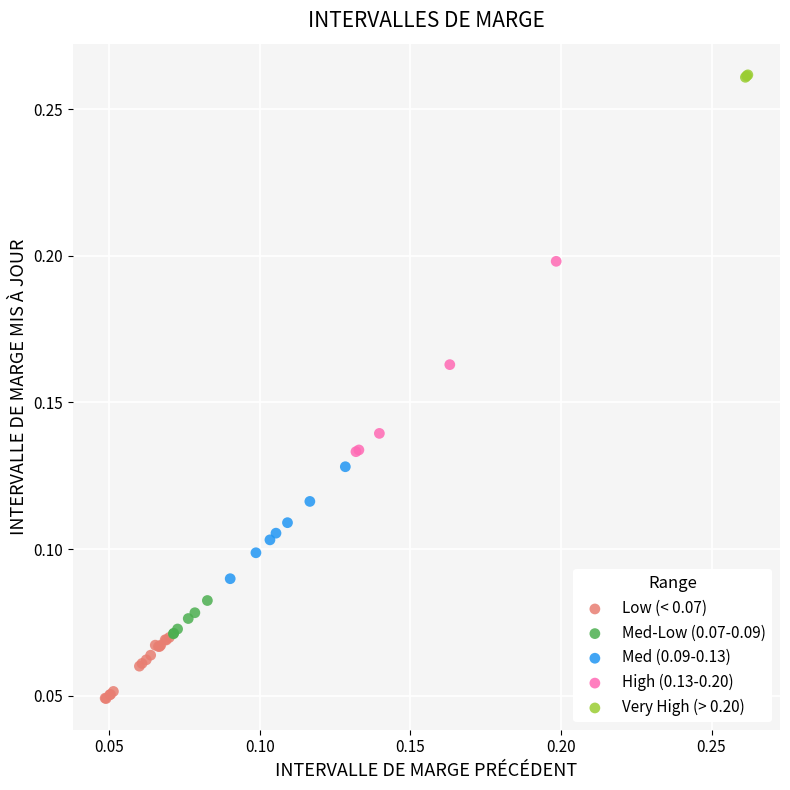

Which series reaches the minimum Y coordinate?

Low (< 0.07)